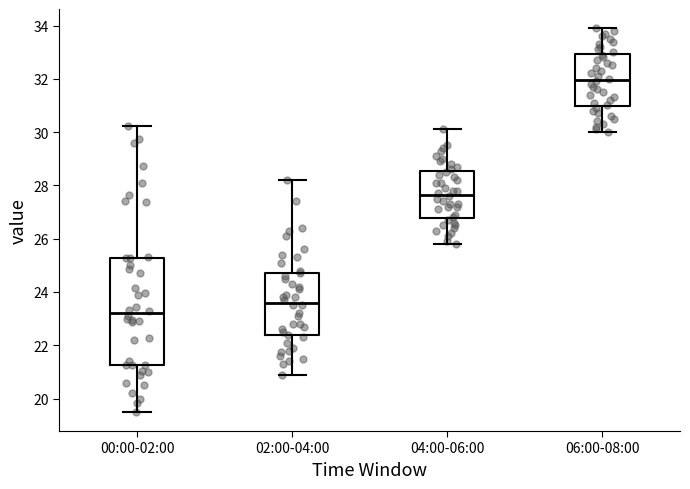

Which box has the lowest median line?

00:00-02:00